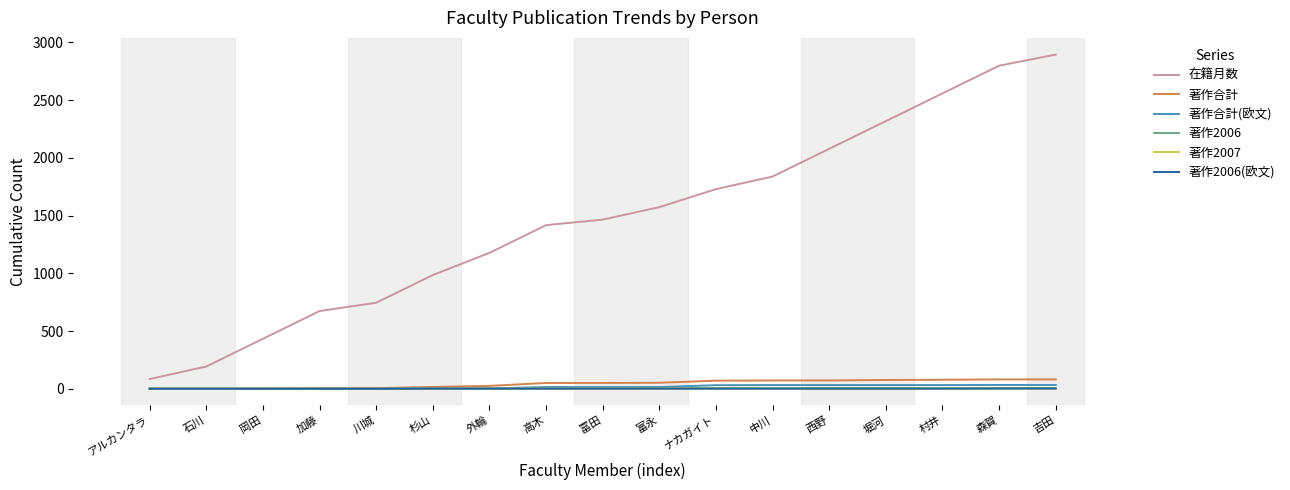

Which category has the lowest value in the 在籍月数 series?

アルカンタラ